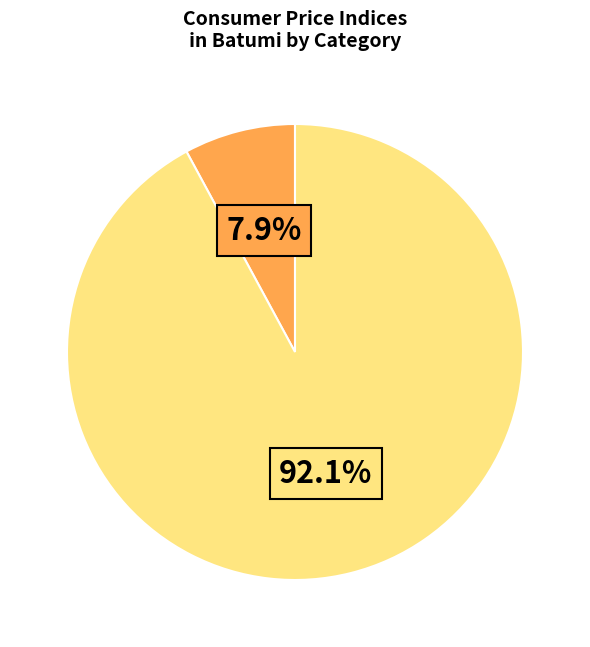

Is there any slice that represents more than half of the pie?

Yes